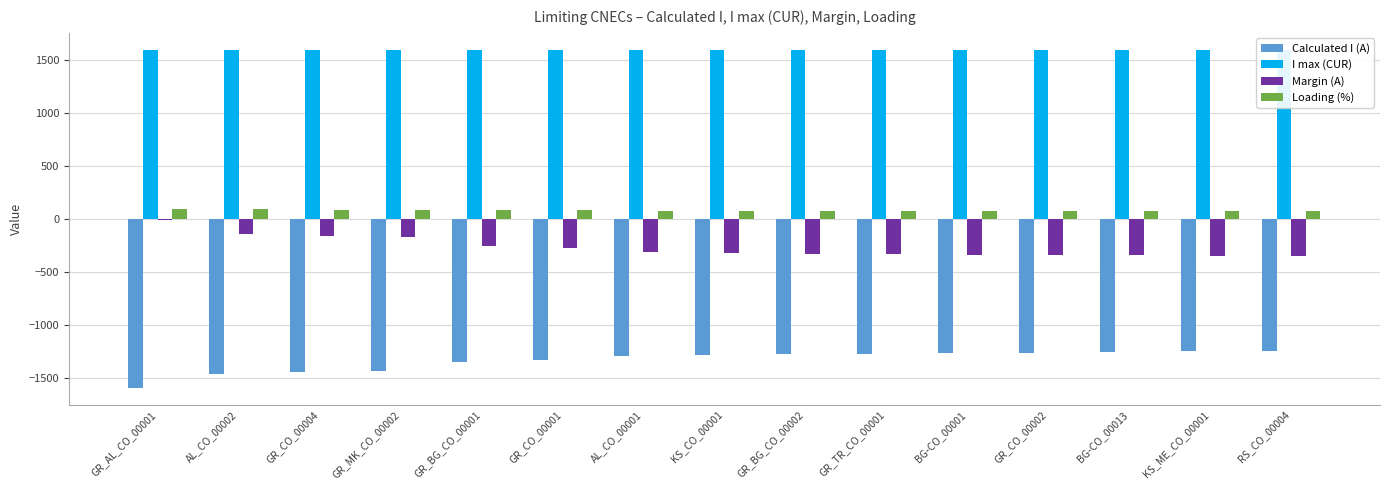

Reading left to right, what are all the values shown in this chart?

Calculated I (A): -1593	-1461	-1443	-1435	-1346	-1328	-1290	-1282	-1275	-1271	-1265	-1263	-1260	-1250	-1250
I max (CUR): 1600	1600	1600	1600	1600	1600	1600	1600	1600	1600	1600	1600	1600	1600	1600
Margin (A): -7	-139	-157	-165	-254	-272	-310	-318	-325	-329	-335	-337	-340	-350	-350
Loading (%): 100	91	90	90	84	83	81	80	80	79	79	79	79	78	78